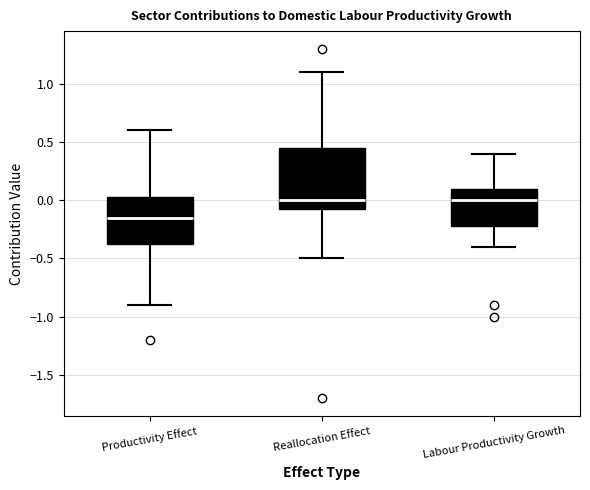

Where does the upper whisker of the box for Productivity Effect end on the y-axis? The values are not printed on the chart, so give them approximately, as read against the axis.

0.60